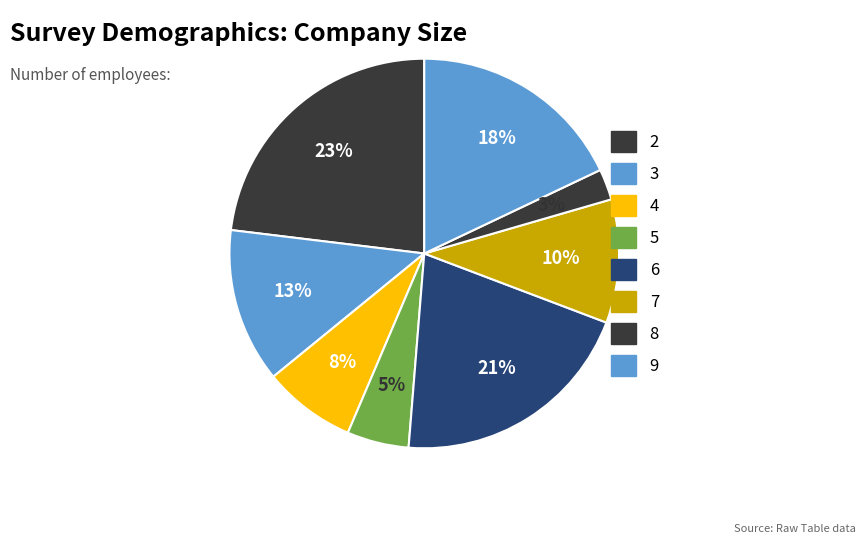

How many slices are in this pie chart?

8